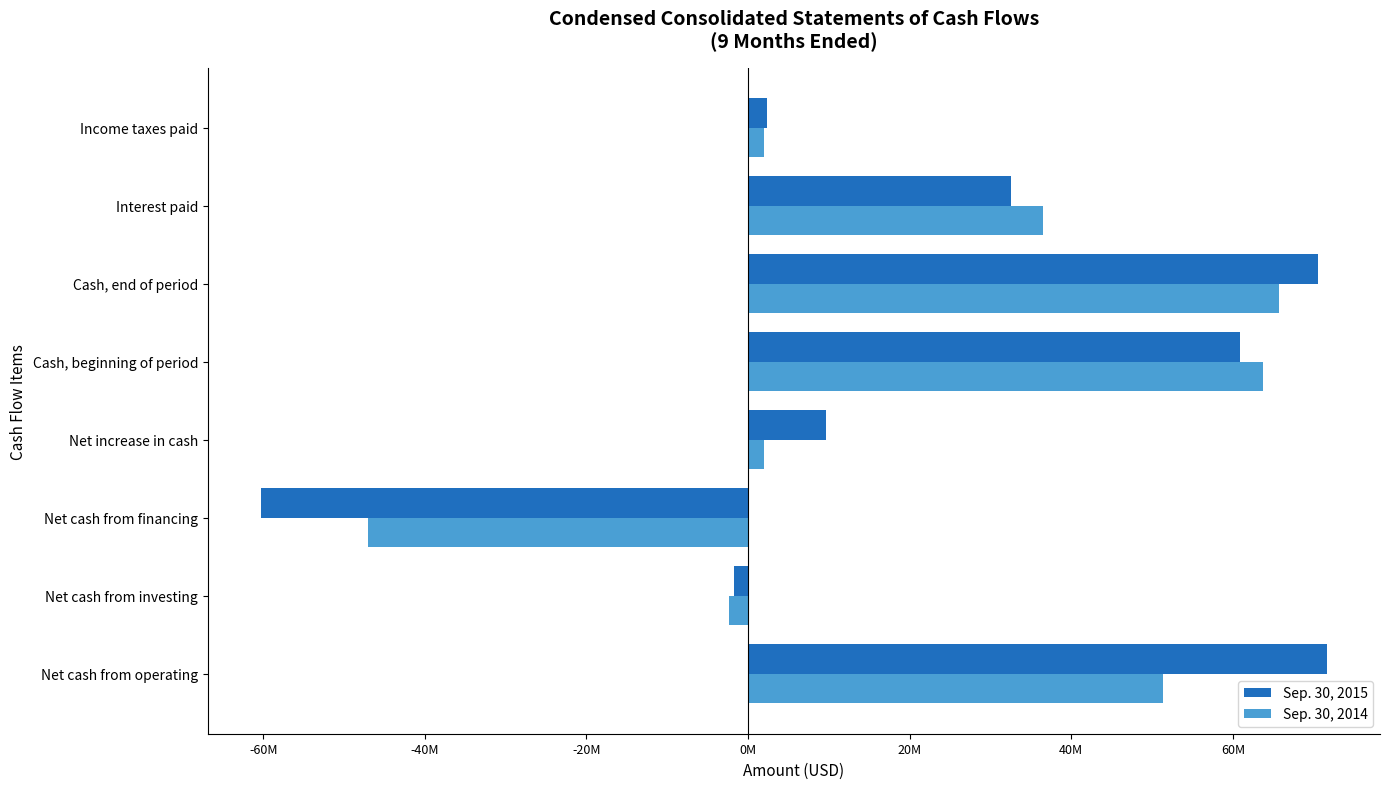

Which category has the lowest value in the Sep. 30, 2014 series?

Net cash from financing